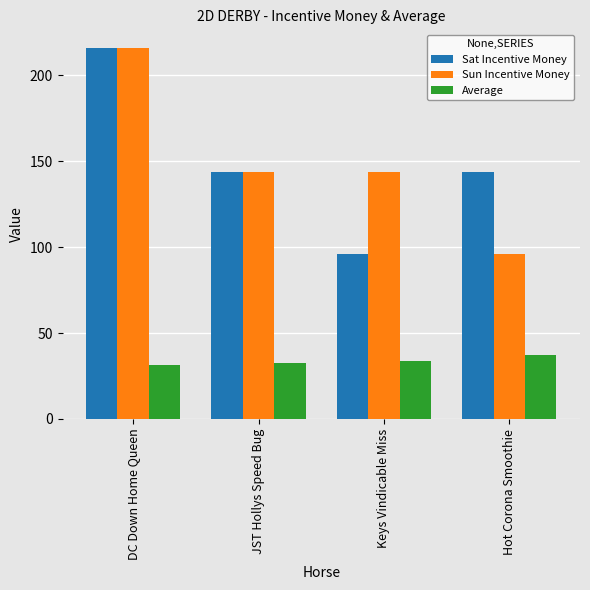

How many groups of bars are there?

4